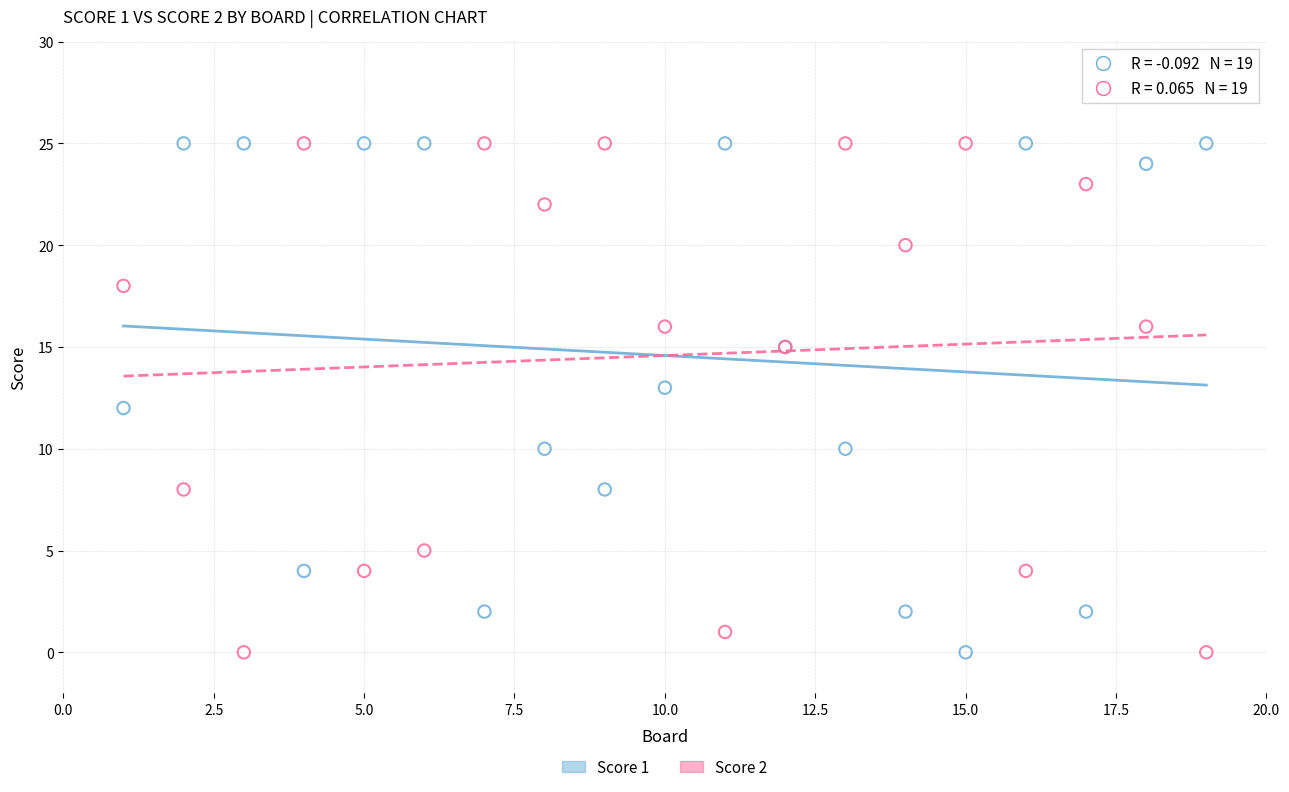

What is the X range (max minus min) for the scatter plot?

18